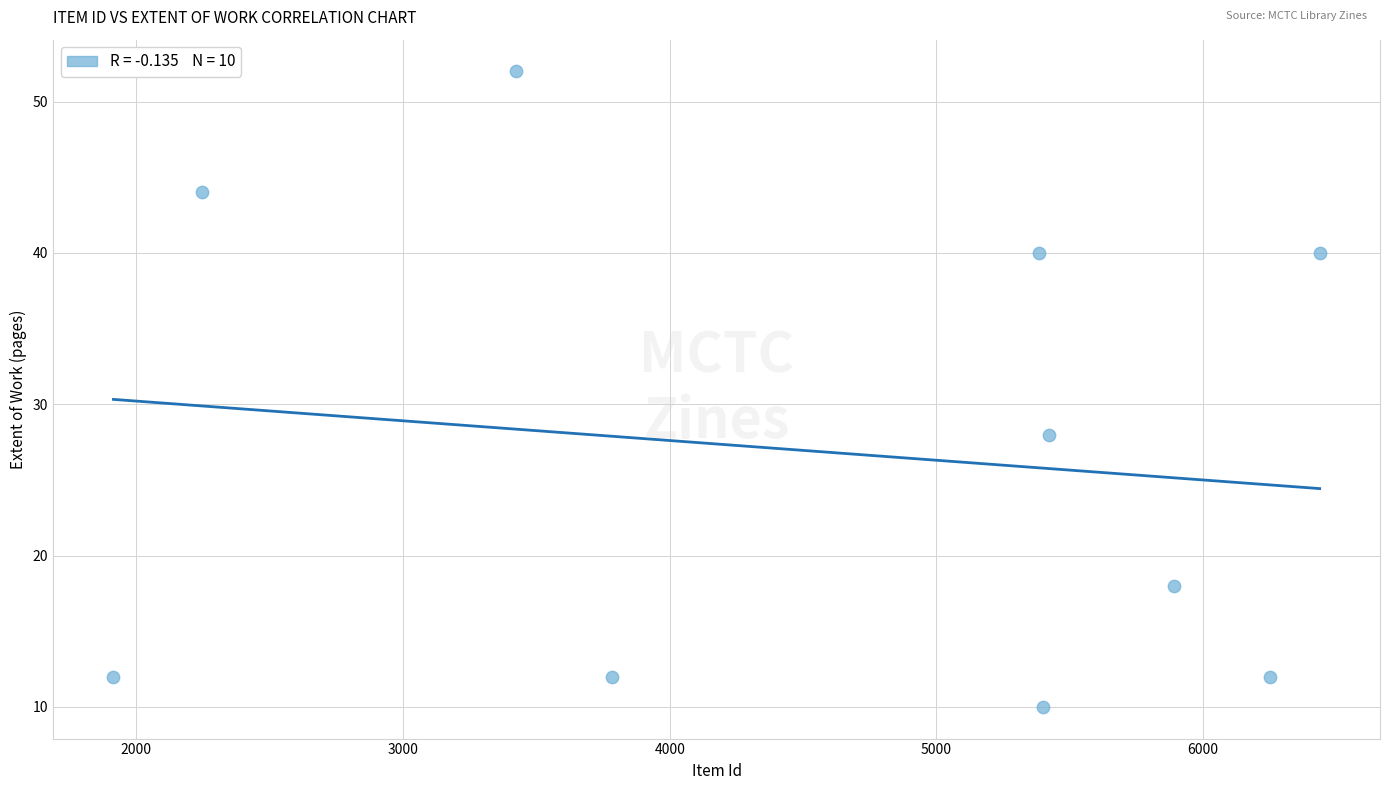

What Y value in the scatter plot is closest to 31?

28